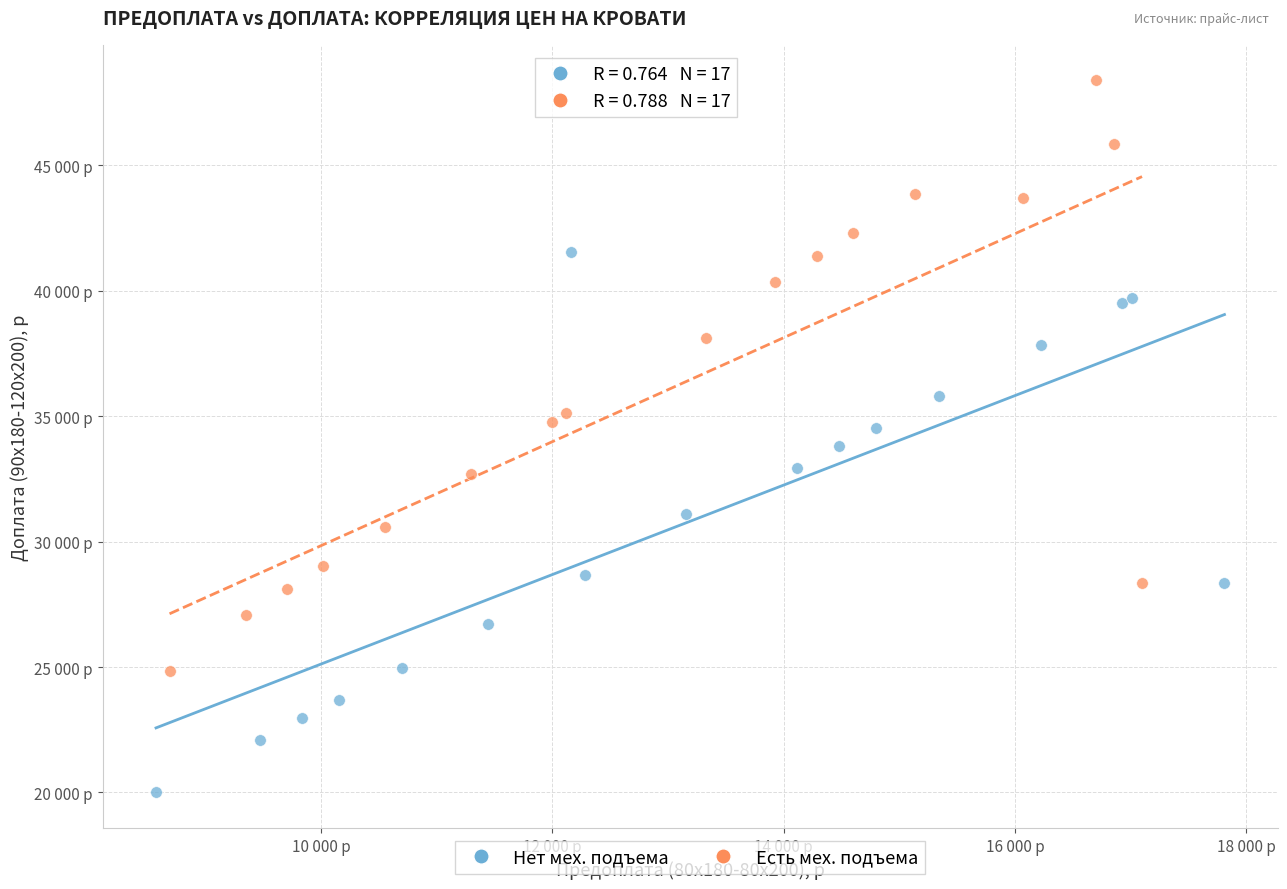

Which series contains the lowest Y value?

Нет мех. подъема